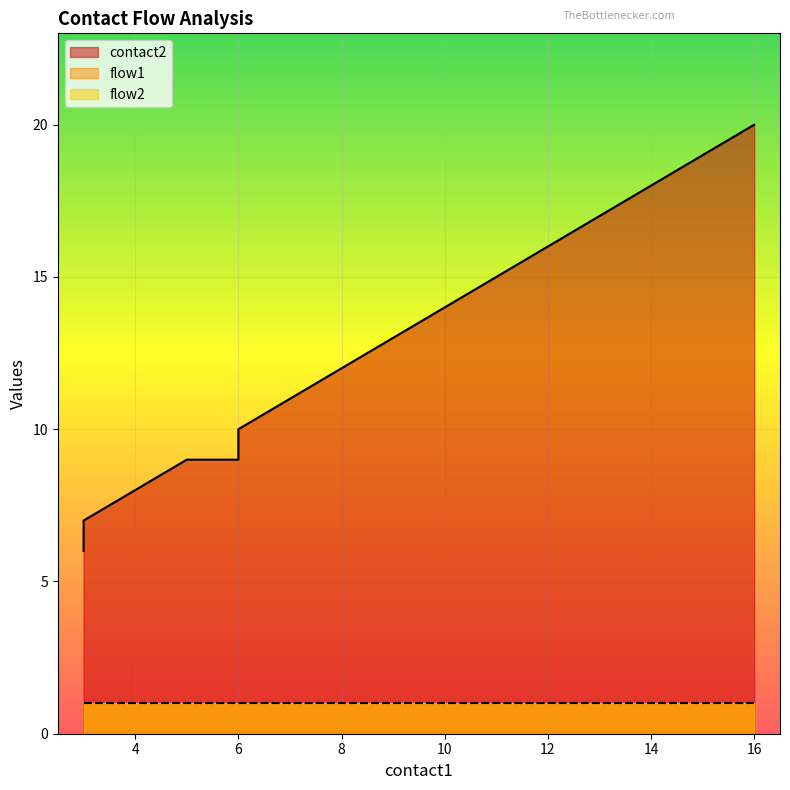

True or false: contact2 has a value of 3 at 3.

False